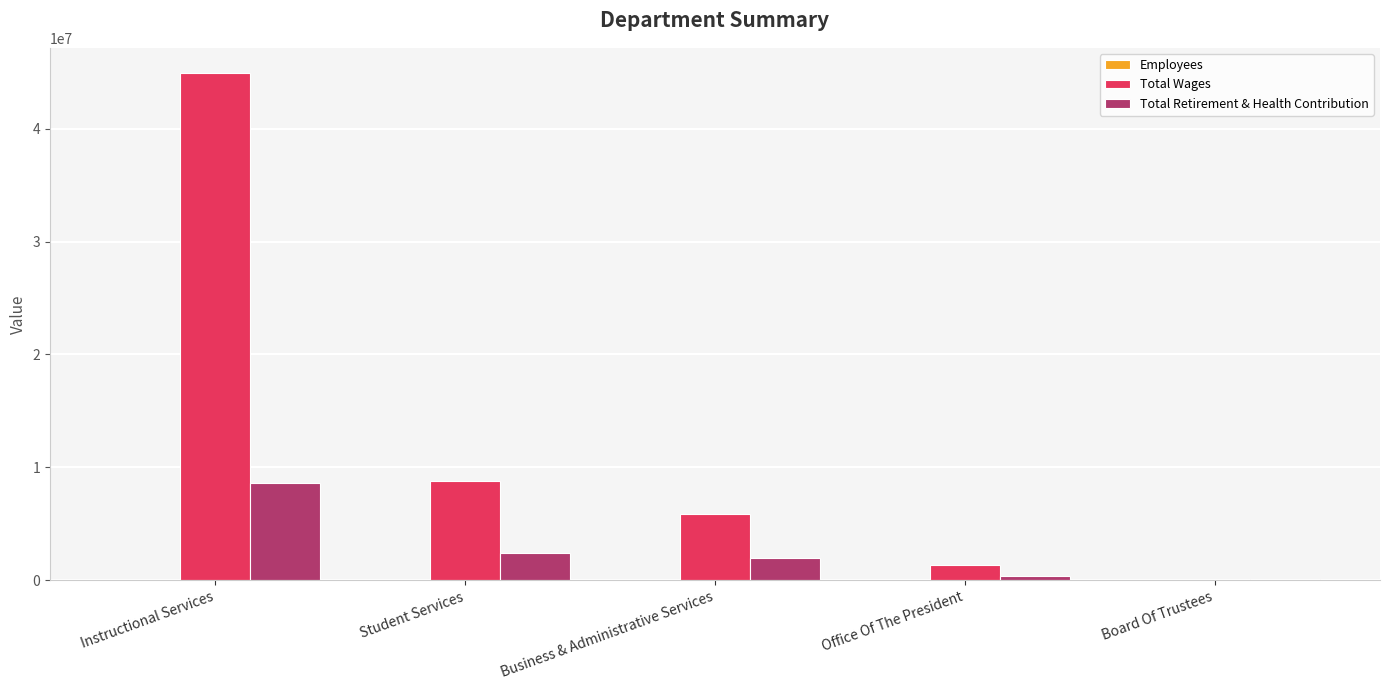

The Total Wages series shows 5901478 at Business & Administrative Services. True or false?

True